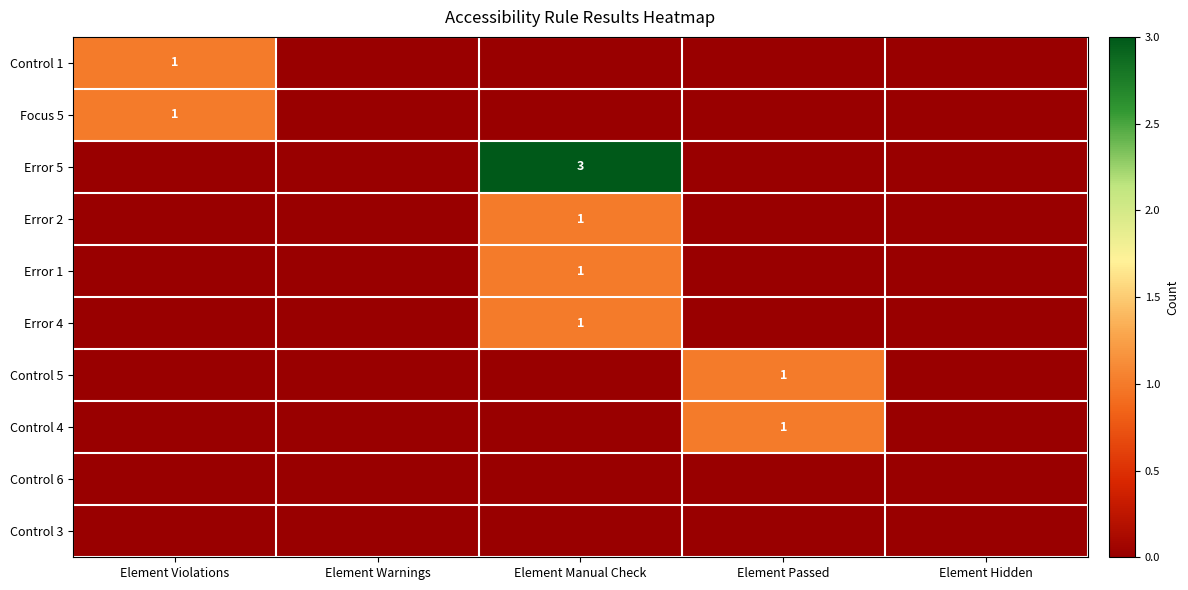

What is the spread (max minus min) of values at Element Manual Check?

3